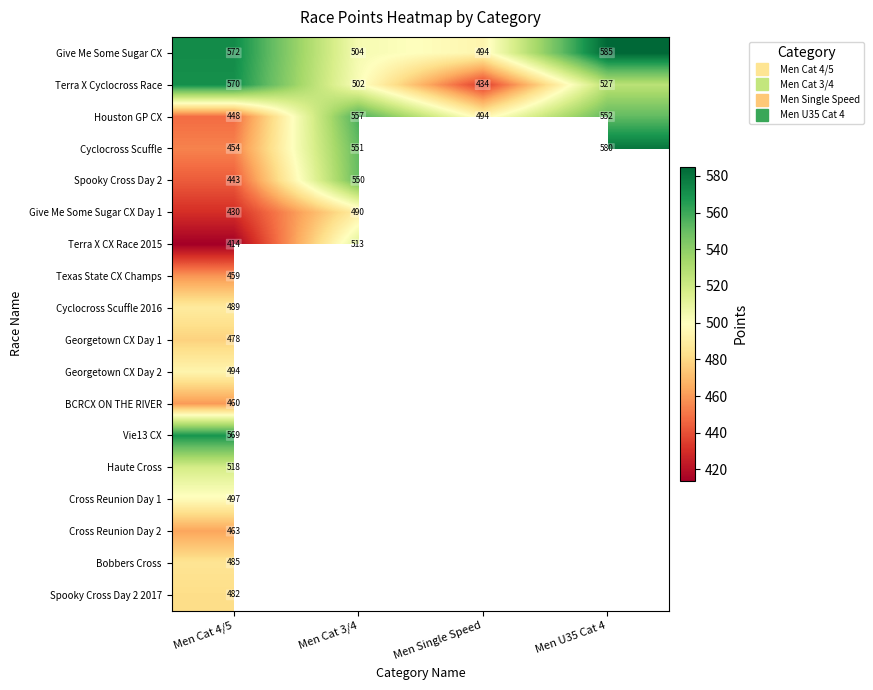

What is the highest value of the Houston GP CX series?

557.3